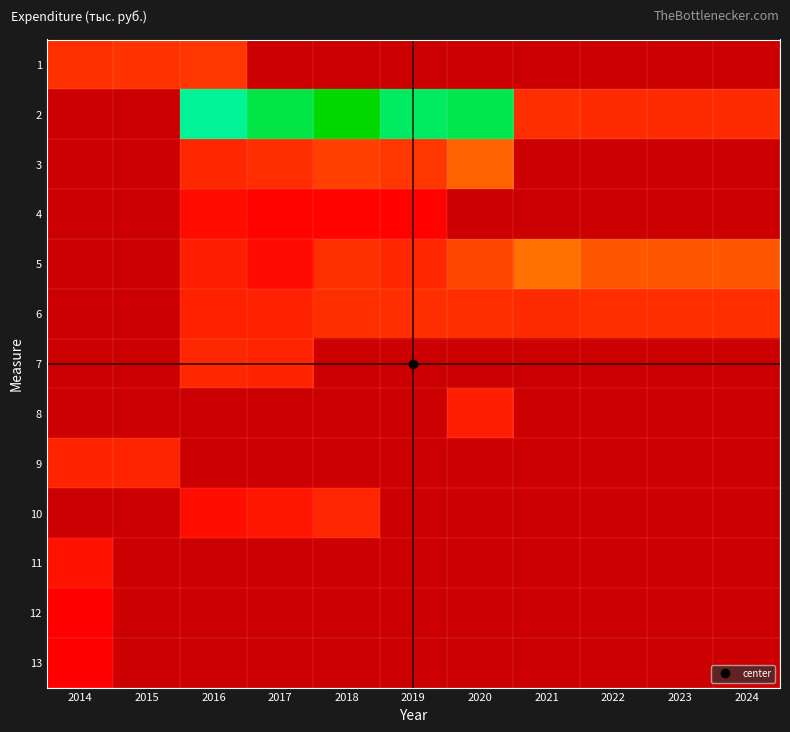

Rank the categories by 4 value from lowest to highest.

2019, 2020, 2021, 2022, 2023, 2024, 2018, 2017, 2014, 2015, 2016